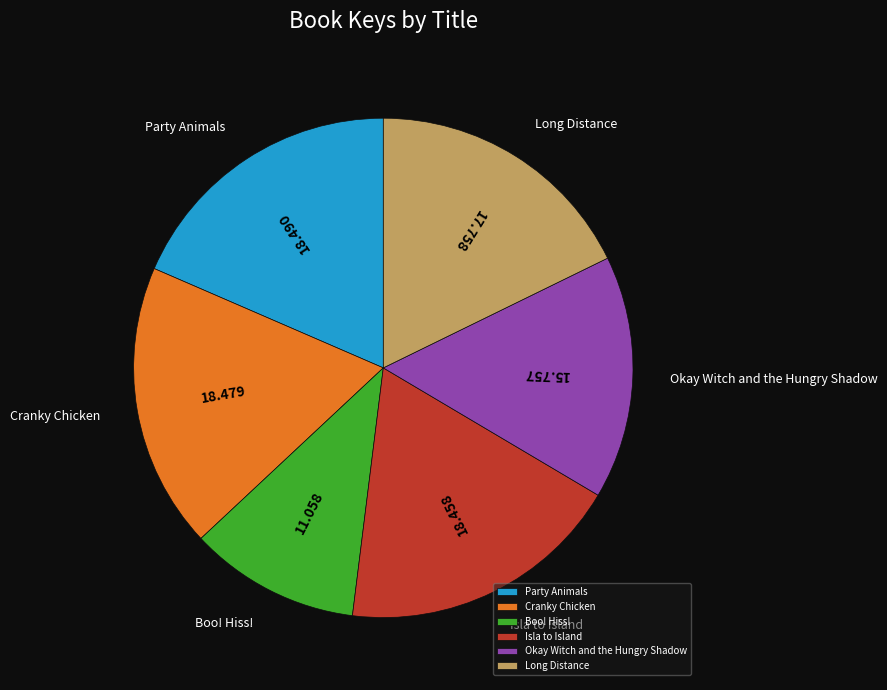

Is there any slice that represents more than half of the pie?

No